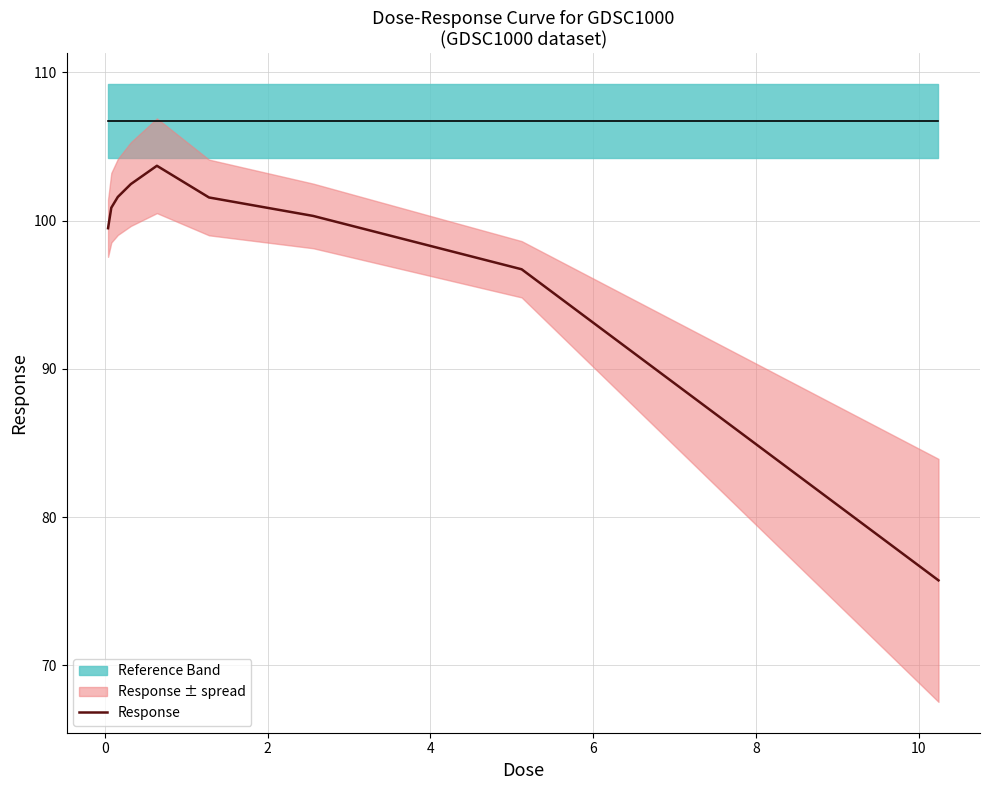

What is the sum of all values?

882.5